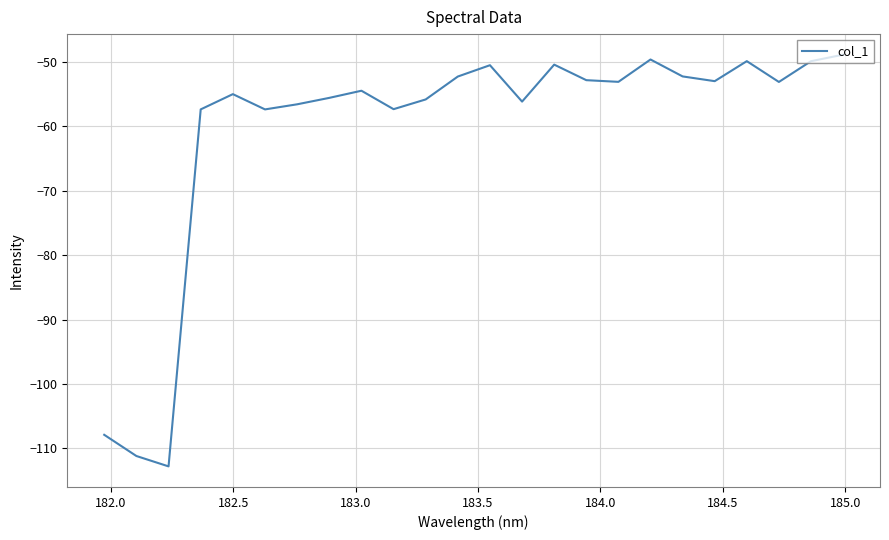

How many distinct data groups are displayed?

1